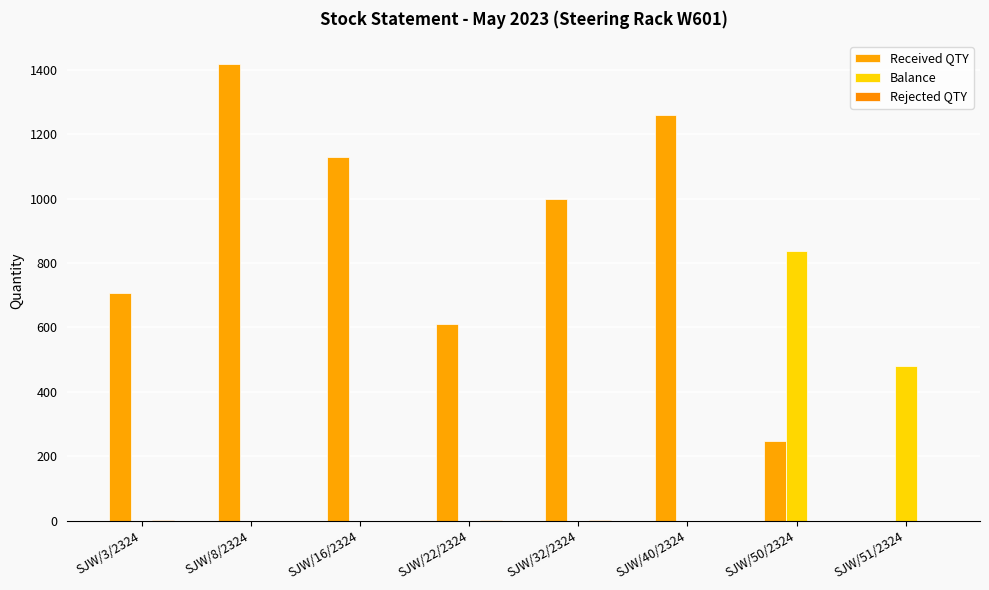

What is the difference between the Rejected QTY values at SJW/40/2324 and SJW/3/2324?

2